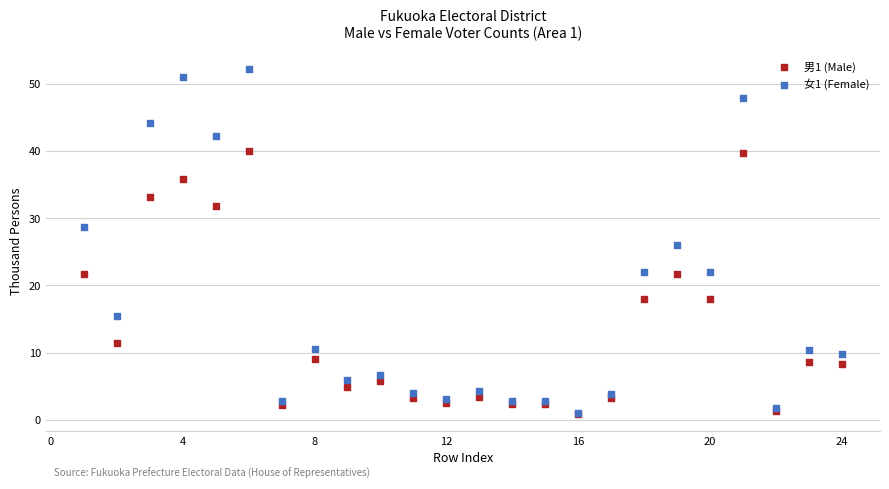

What are all the series names shown in the legend?

男1 (Male), 女1 (Female)